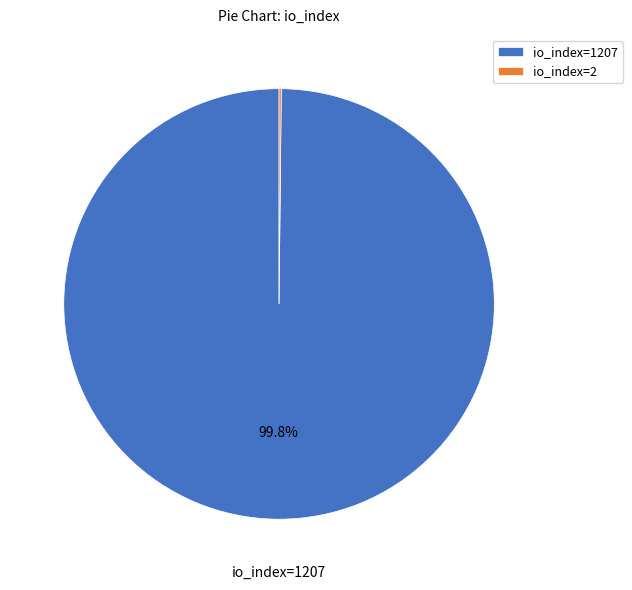

Does io_index=1207 account for over 50% of the chart?

Yes